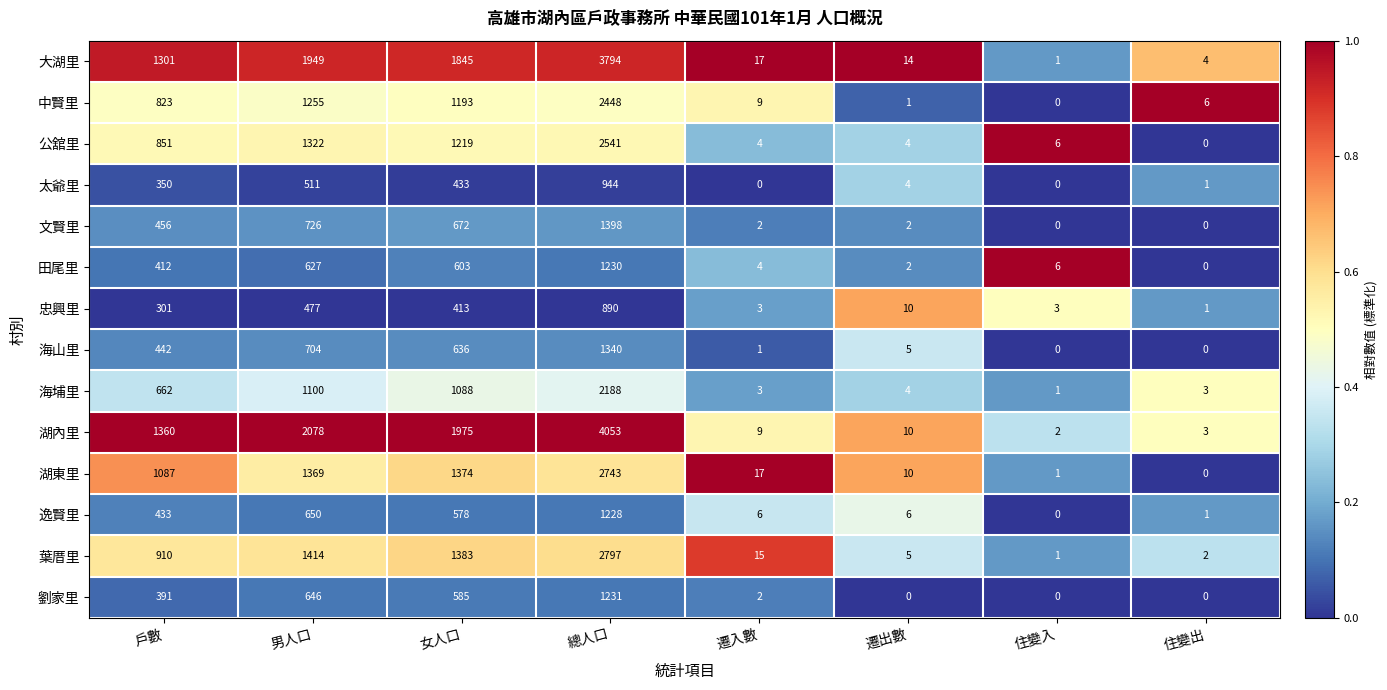

Which series has the largest total across all categories?

湖內里